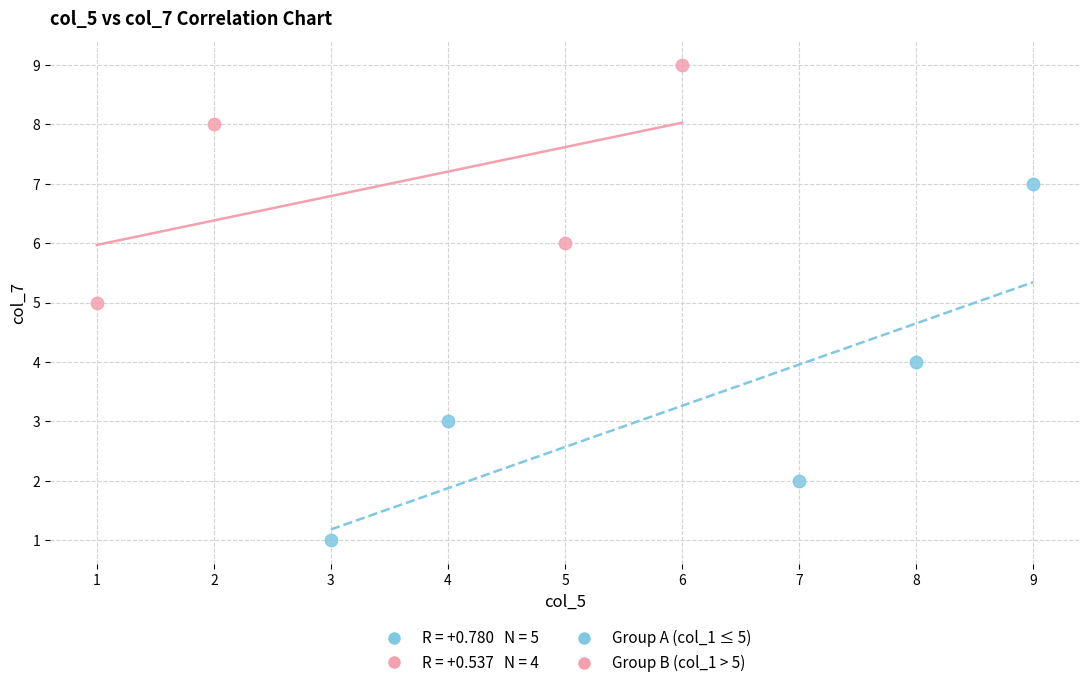

Which series has the largest Y range (max minus min)?

Group A (col_1 ≤ 5)